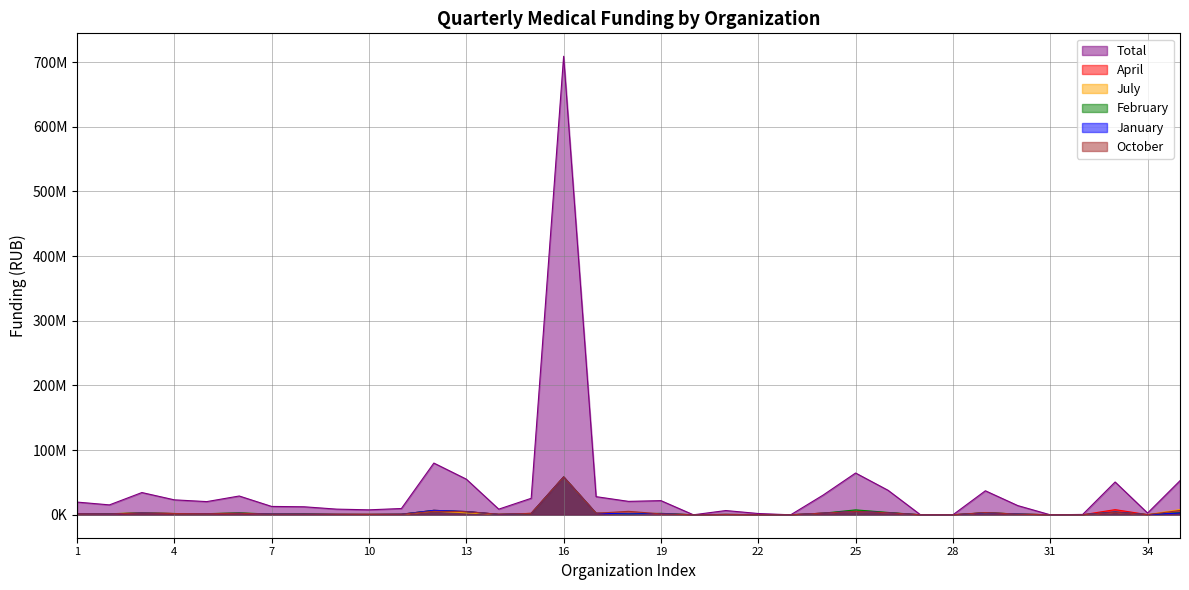

What is the difference between the maximum and minimum values in the July series?

58494227